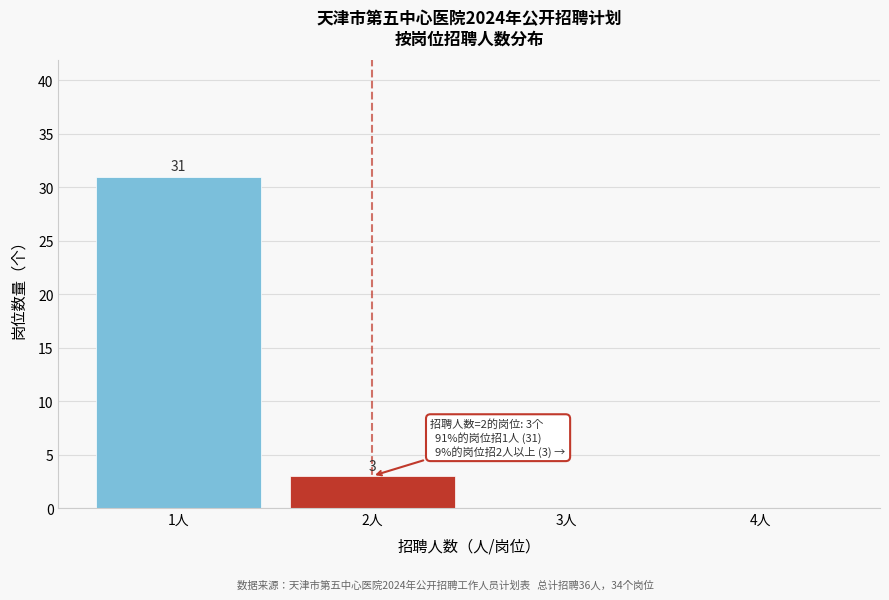

Reading left to right, extract all data points from this chart.

1人=31	2人=3	3人=0	4人=0